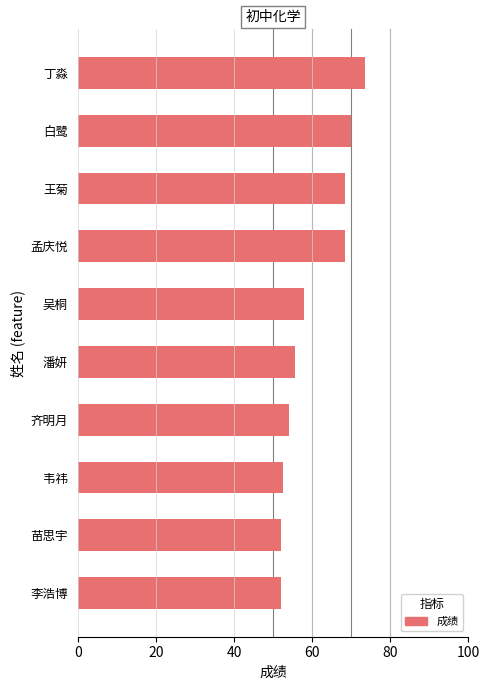

Reading top to bottom, extract all data points from this chart.

73.5	70.0	68.5	68.5	58.0	55.5	54.0	52.5	52.0	52.0